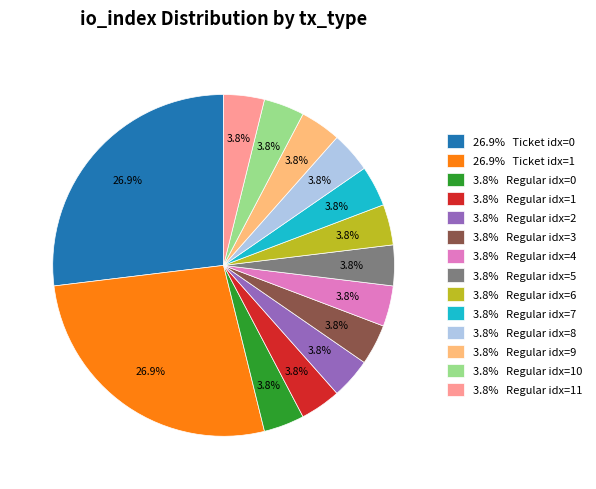

Is 3.8% Regular idx=7 the majority of the pie?

No